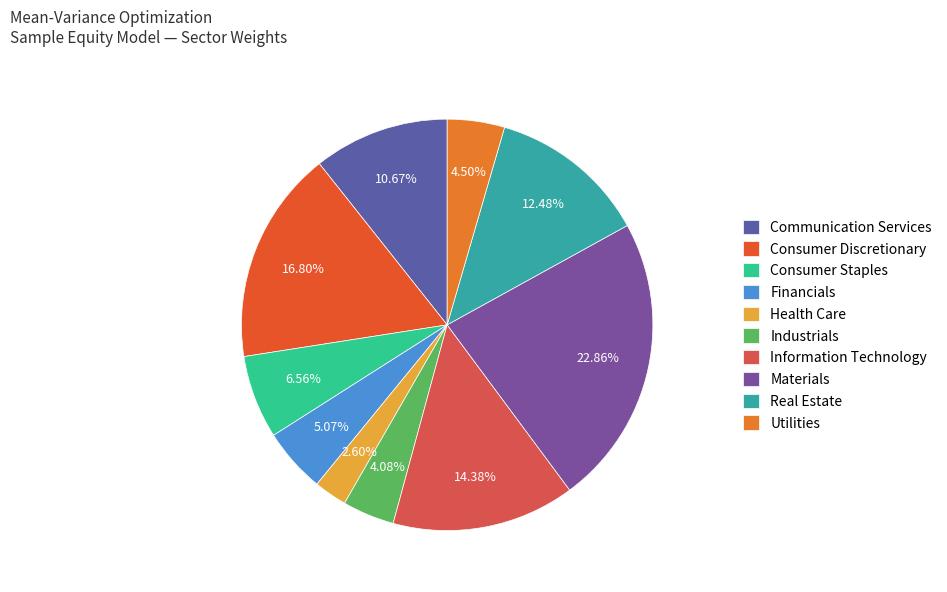

Is it true that Materials is 23% of the pie?

True